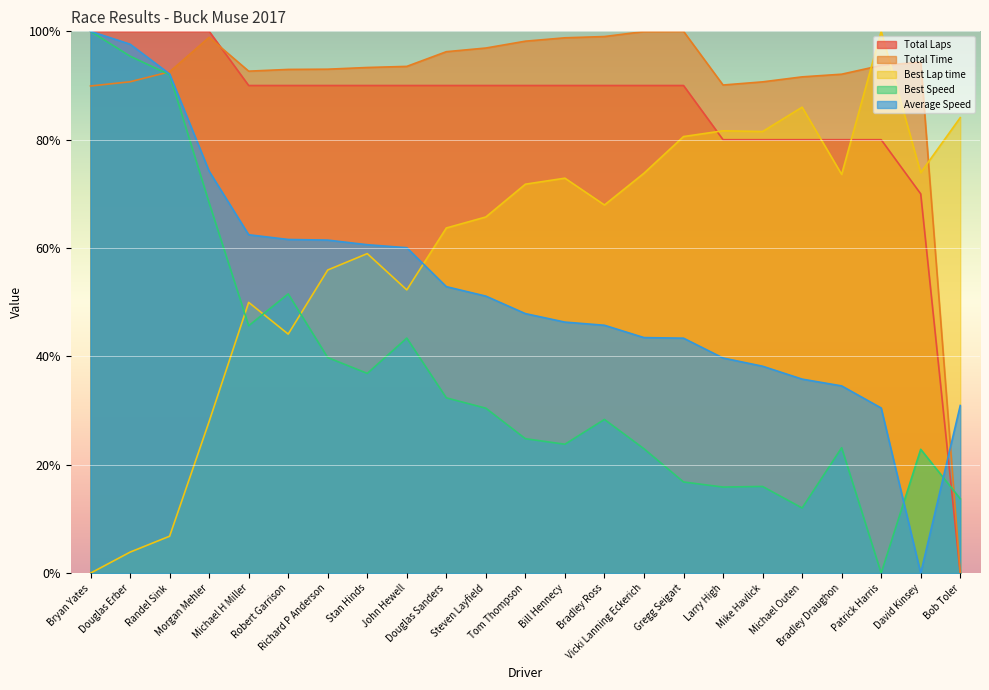

Reading right to left, extract all data points from this chart.

Total Laps: 0.0	70.0	80.0	80.0	80.0	80.0	80.0	90.0	90.0	90.0	90.0	90.0	90.0	90.0	90.0	90.0	90.0	90.0	90.0	100.0	100.0	100.0	100.0
Total Time: 0.0	94.3	93.7	92.1	91.6	90.7	90.1	100.0	100.0	99.0	98.8	98.2	96.9	96.2	93.5	93.3	93.0	93.0	92.6	98.9	92.5	90.7	89.9
Best Lap time: 84.1	73.9	100.0	73.6	86.0	81.5	81.6	80.6	73.8	67.9	72.9	71.8	65.7	63.7	52.3	59.0	56.0	44.1	50.0	28.0	6.8	3.9	0.0
Best Speed: 13.7	22.9	0.0	23.1	12.0	16.0	15.9	16.8	23.0	28.4	23.8	24.8	30.4	32.4	43.4	36.9	39.8	51.5	45.7	68.3	92.0	95.4	100.0
Average Speed: 30.9	0.0	30.5	34.6	35.8	38.2	39.7	43.4	43.5	45.8	46.3	47.9	51.1	52.9	60.1	60.6	61.5	61.6	62.5	74.2	92.1	97.6	100.0